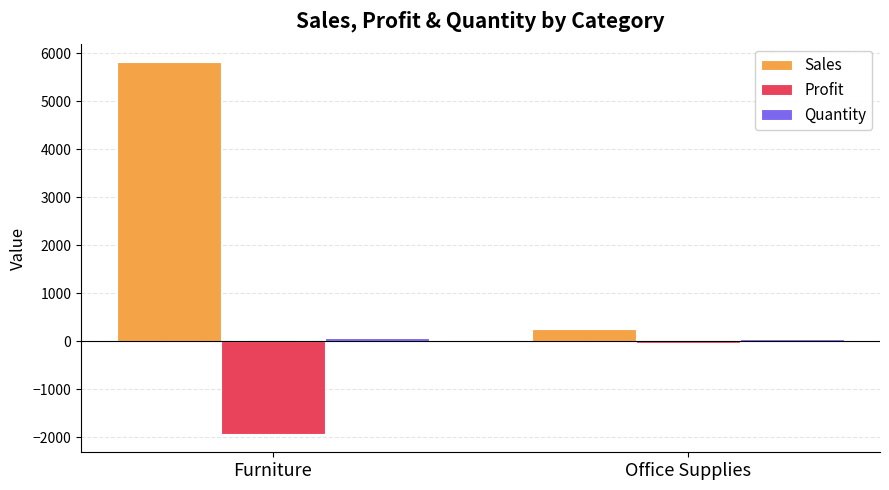

The Sales series shows 247 at Office Supplies. True or false?

True